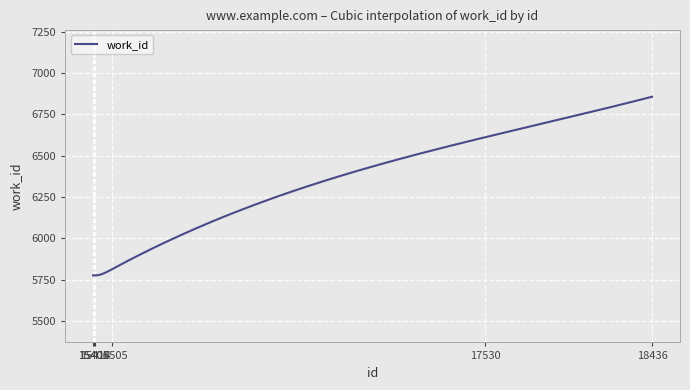

Does the chart have visible grid lines?

Yes